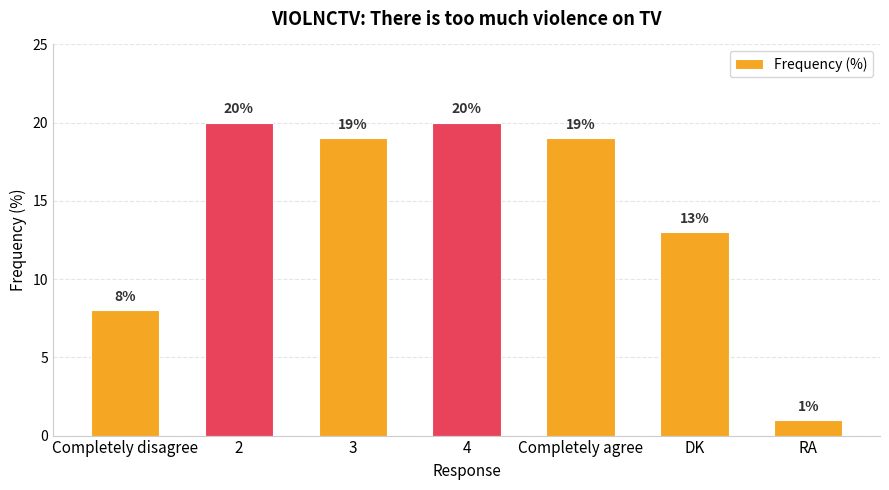

Which category has the lowest value across all series?

RA